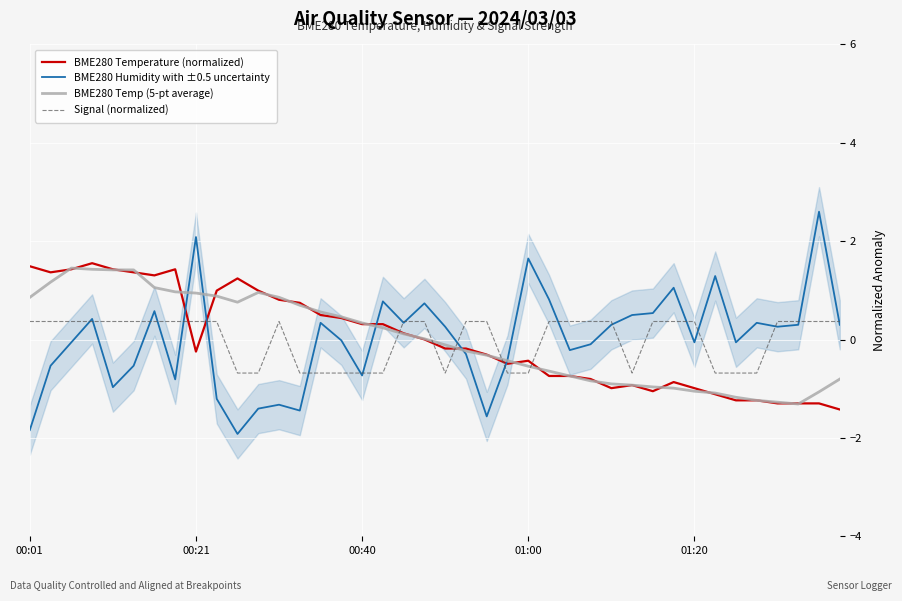

How many times do BME280 Humidity with ±0.5 uncertainty and Signal (normalized) cross each other?

20